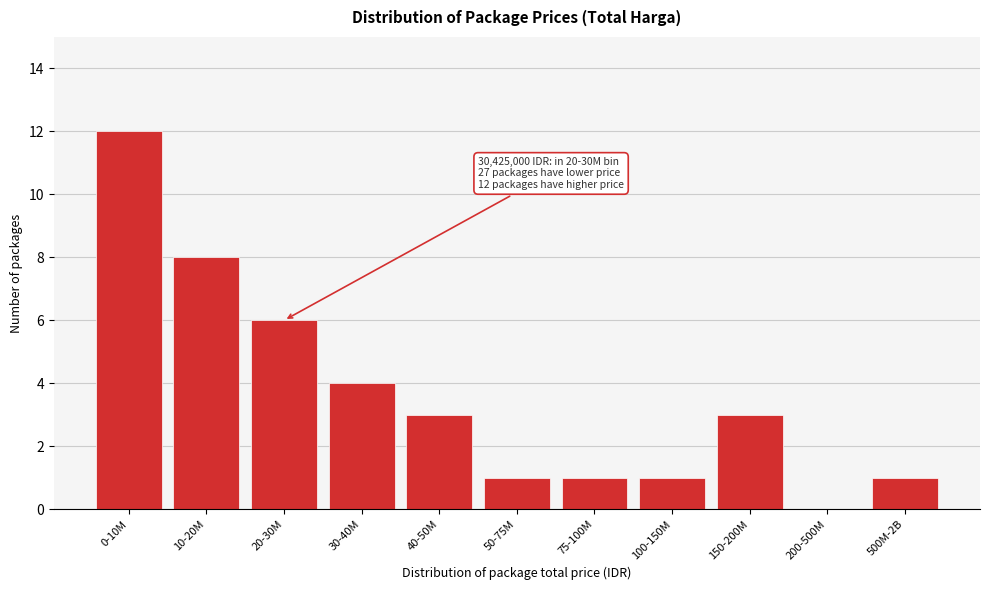

Reading left to right, transcribe all the data shown in this chart.

0-10M=12	10-20M=8	20-30M=6	30-40M=4	40-50M=3	50-75M=1	75-100M=1	100-150M=1	150-200M=3	200-500M=0	500M-2B=1